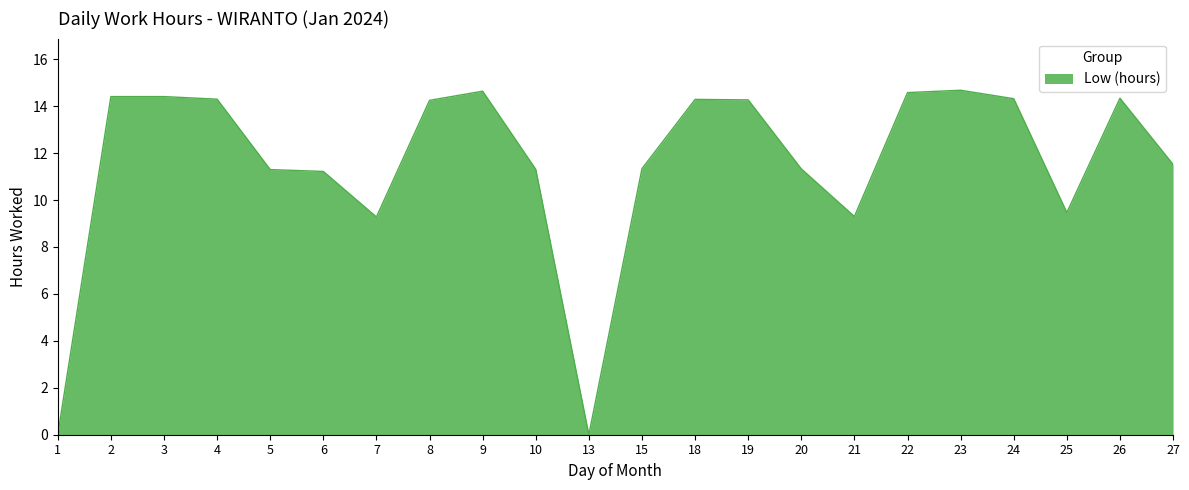

How many values are below 14?

11